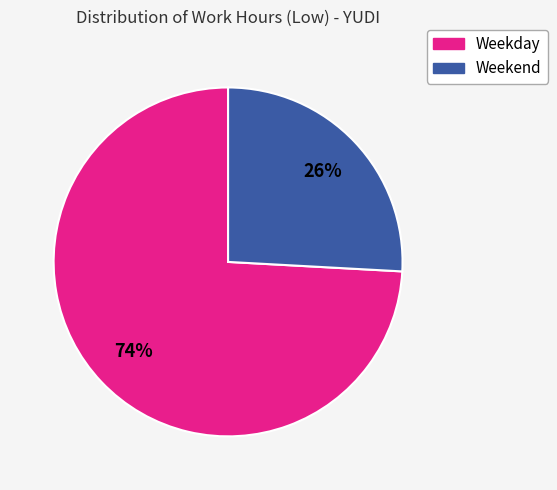

What is the largest slice in the pie chart?

Weekday